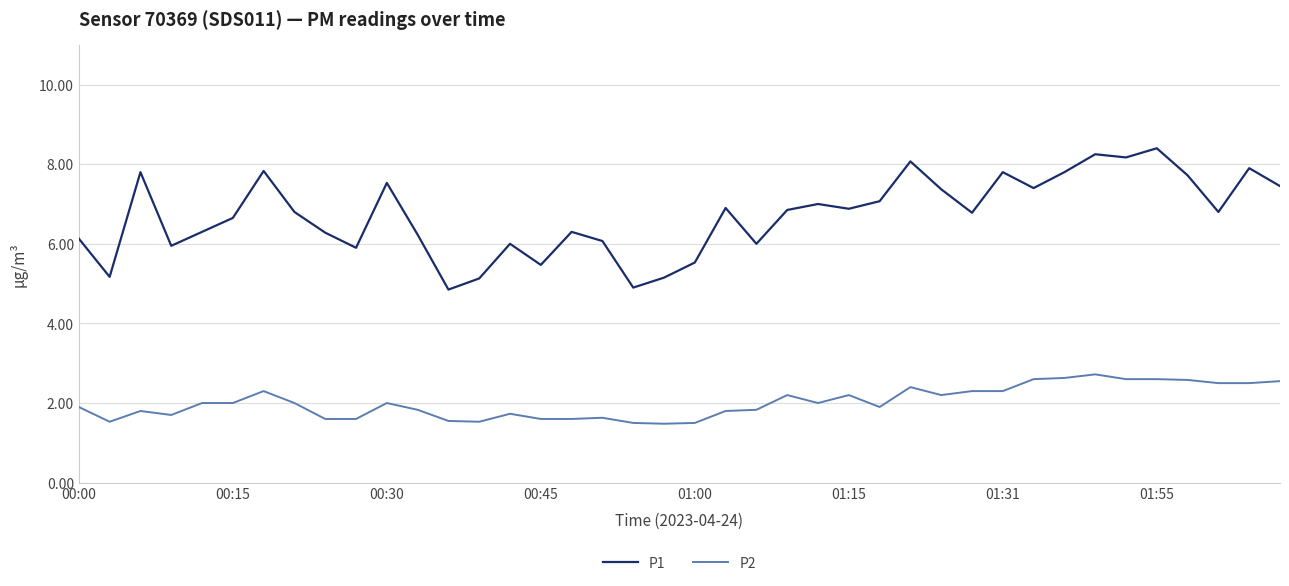

What is the smallest value displayed?

1.5